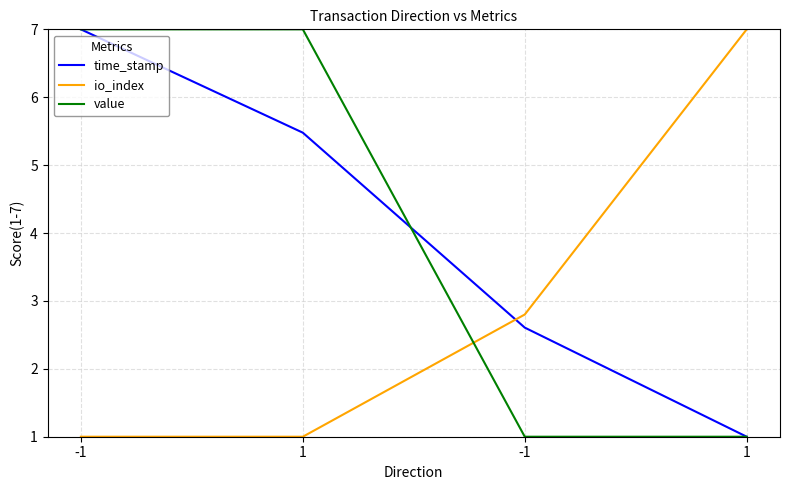

Reading left to right, extract all data points from this chart.

time_stamp: -1=7.0	1=5.5	-1=2.6	1=1.0
io_index: -1=1.0	1=1.0	-1=2.8	1=7.0
value: -1=7.0	1=7.0	-1=1.0	1=1.0